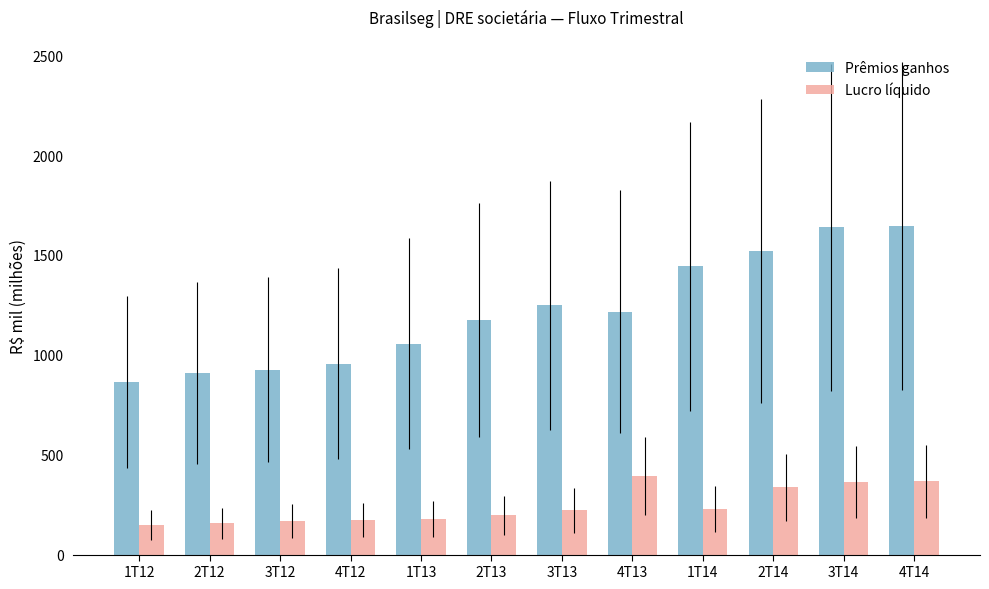

How many values in the Lucro líquido series exceed 221?

6